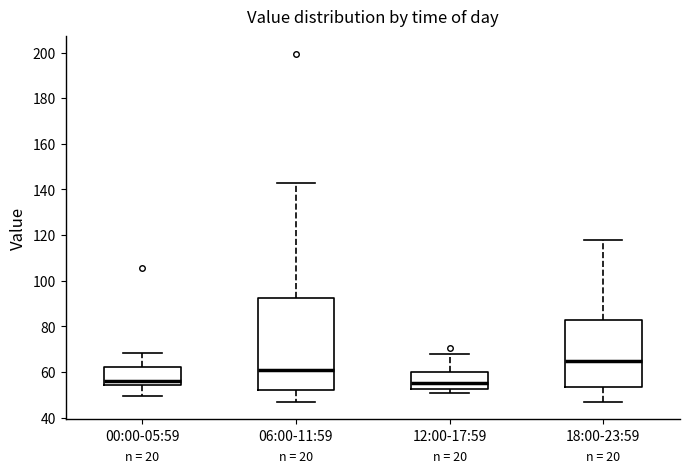

Where is the lower edge of the box for 06:00-11:59 on the y-axis? The values are not printed on the chart, so give them approximately, as read against the axis.

52